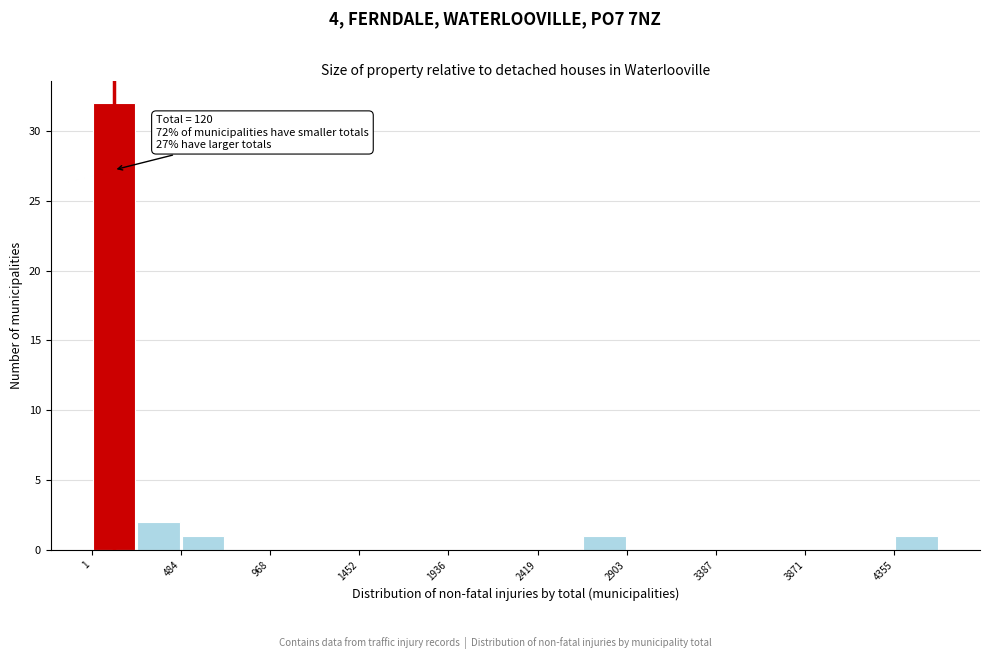

Which range on the x-axis has the tallest bar?

0 to 250